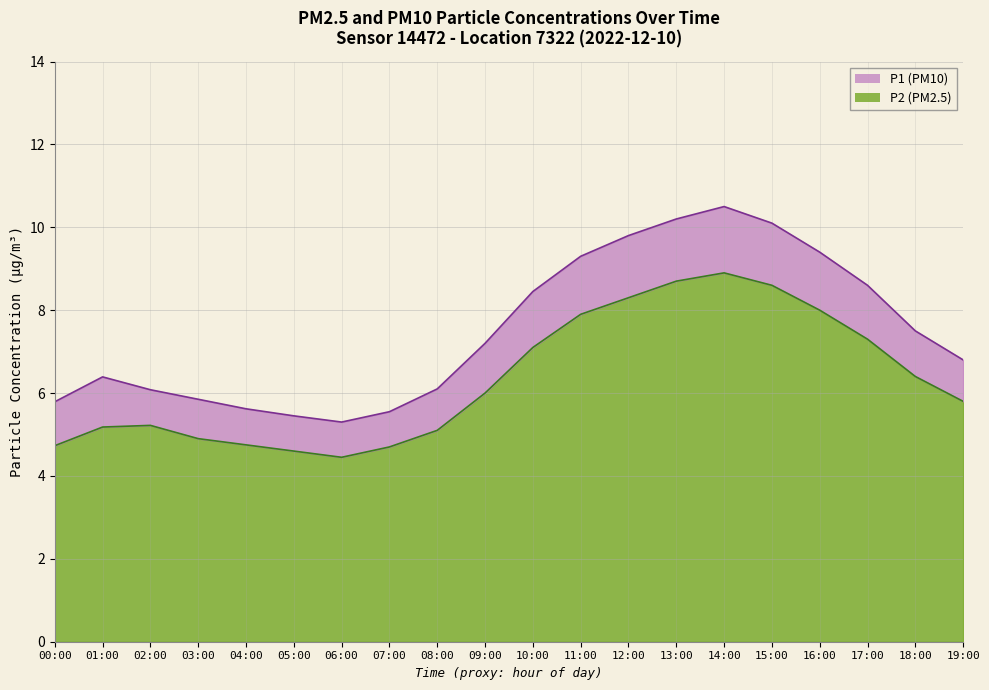

Reading left to right, extract all data points from this chart.

P1: 5.8	6.4	6.1	5.8	5.6	5.5	5.3	5.5	6.1	7.2	8.4	9.3	9.8	10.2	10.5	10.1	9.4	8.6	7.5	6.8
P2: 4.7	5.2	5.2	4.9	4.8	4.6	4.5	4.7	5.1	6.0	7.1	7.9	8.3	8.7	8.9	8.6	8.0	7.3	6.4	5.8